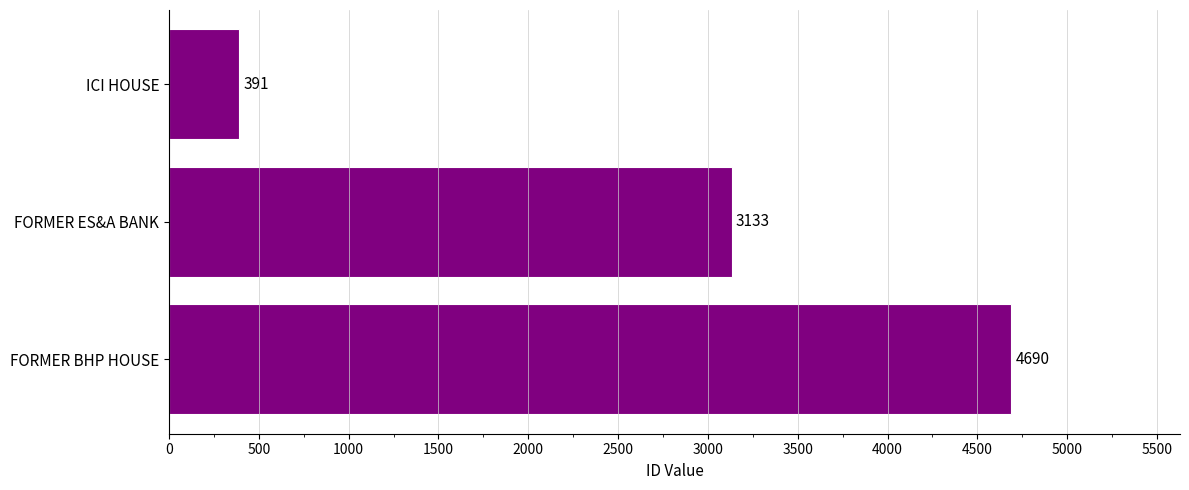

Rank the categories by value from lowest to highest.

ICI HOUSE, FORMER ES&A BANK, FORMER BHP HOUSE